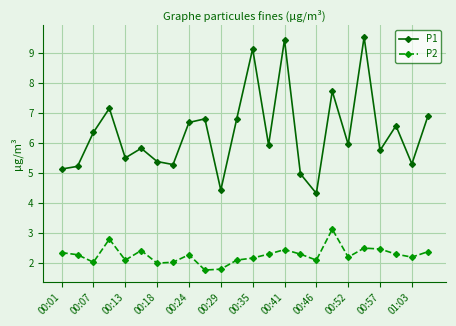

Is this an area chart (filled region under the line)?

No